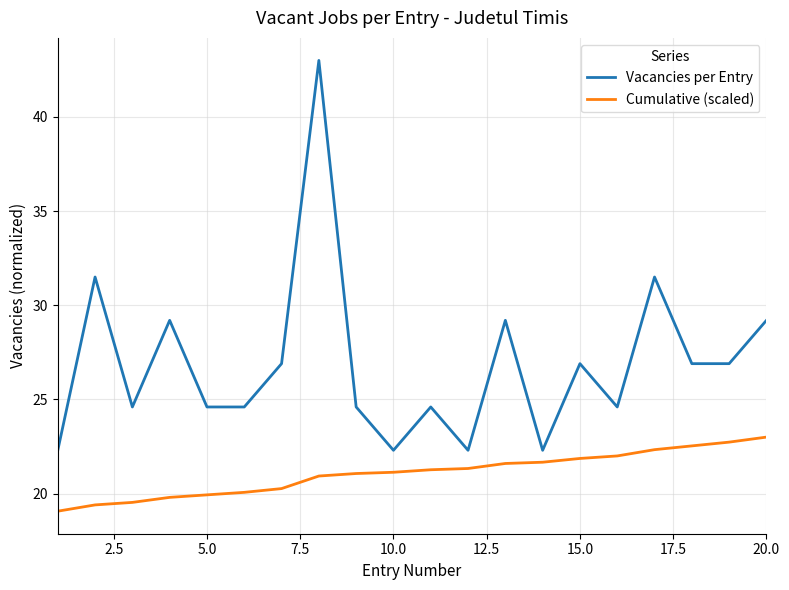

Rank the series by their maximum value, from lowest to highest.

Cumulative (scaled), Vacancies per Entry